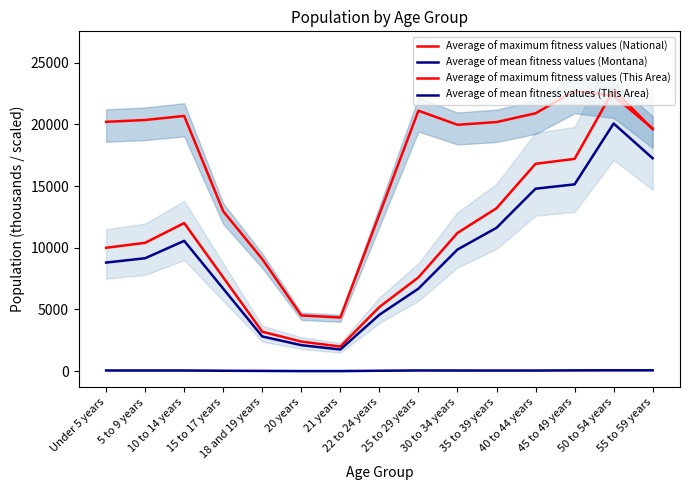

How many lines are shown in the chart?

4